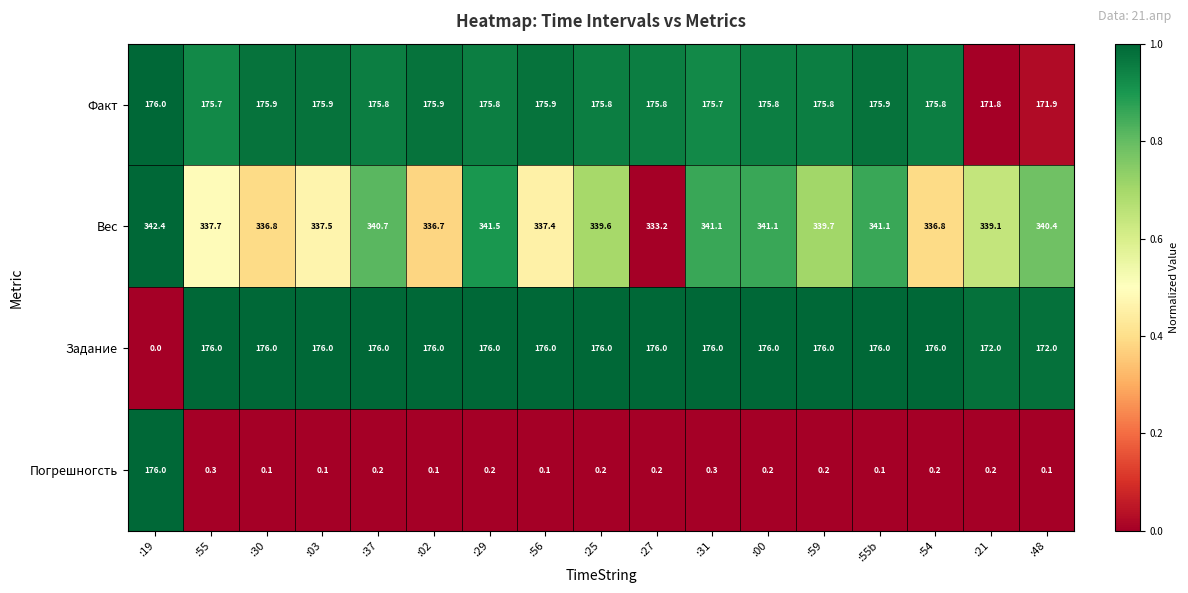

The value of Факт at :54 is 255.9. True or false?

False